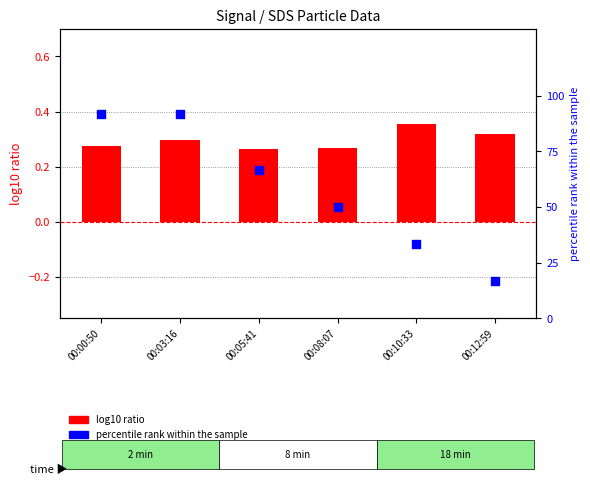

At how many categories does at least one series exceed 22?

5